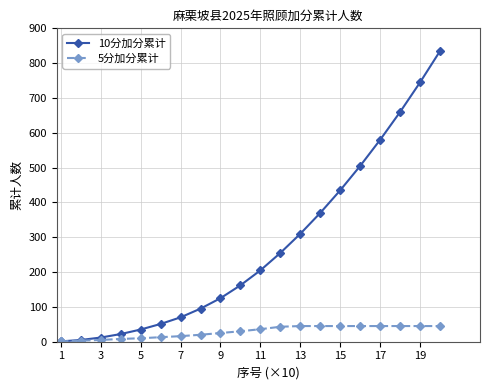

Which series has the largest total across all categories?

10分加分累计